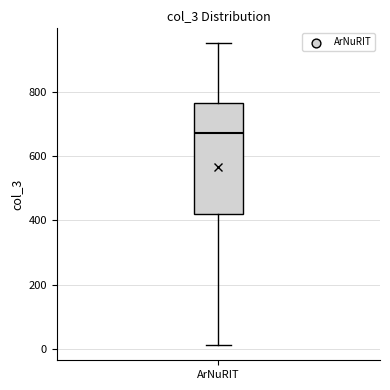

Transcribe this box plot: give where the median line is, the range the box spans, and where the two whiskers end, as read against the y-axis. The values are not printed on the chart, so give them approximately, as read against the axis.

median 680, box 420 to 760, whiskers 20 to 960